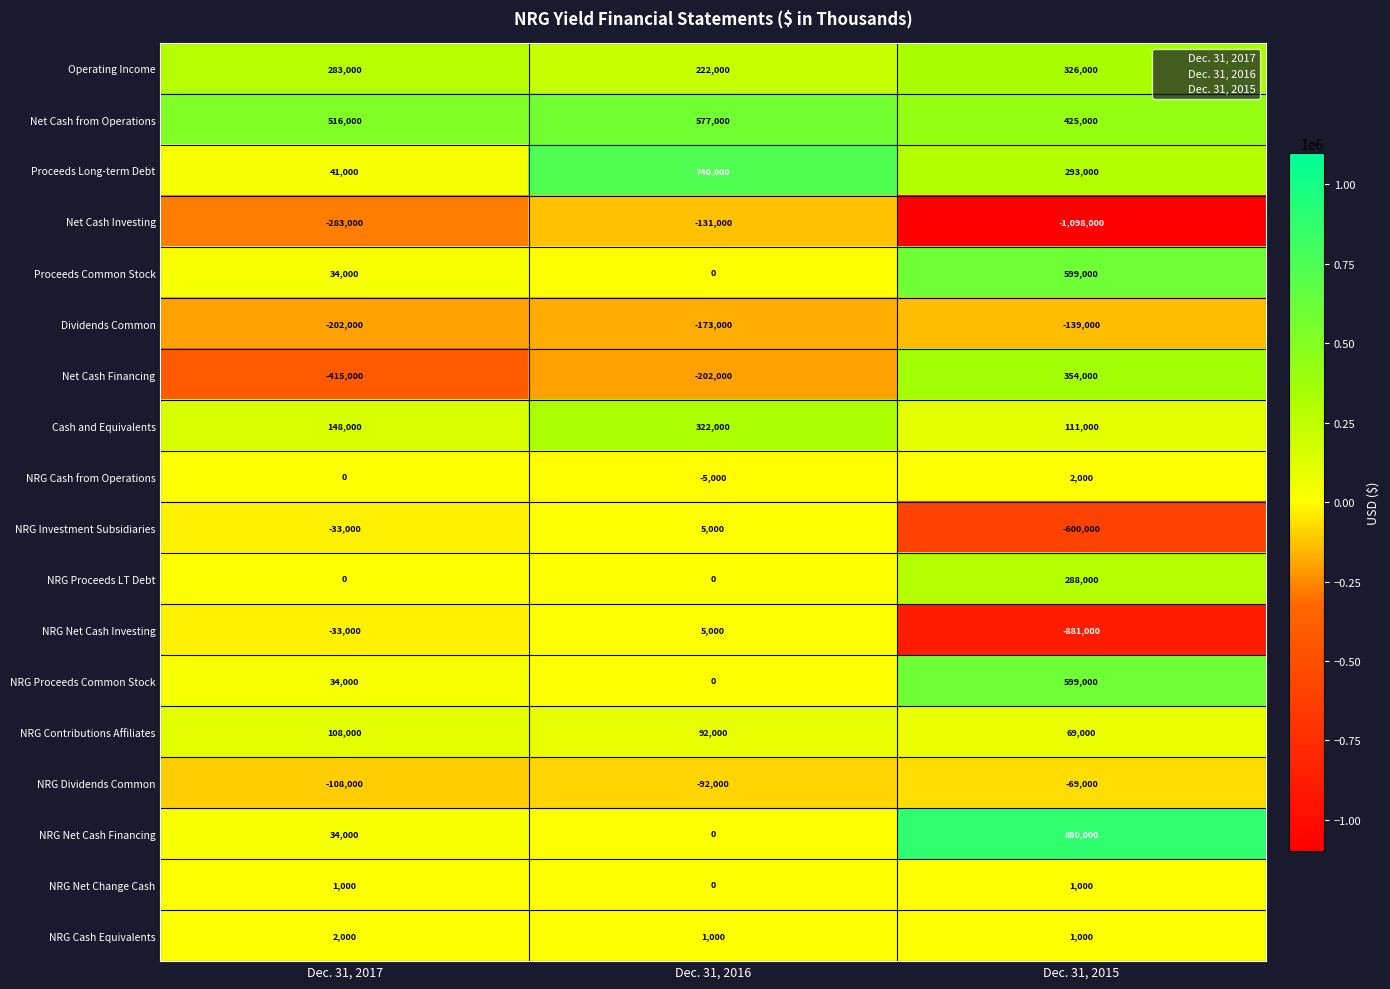

The NRG Proceeds Common Stock series shows 1026978 at Dec. 31, 2015. True or false?

False